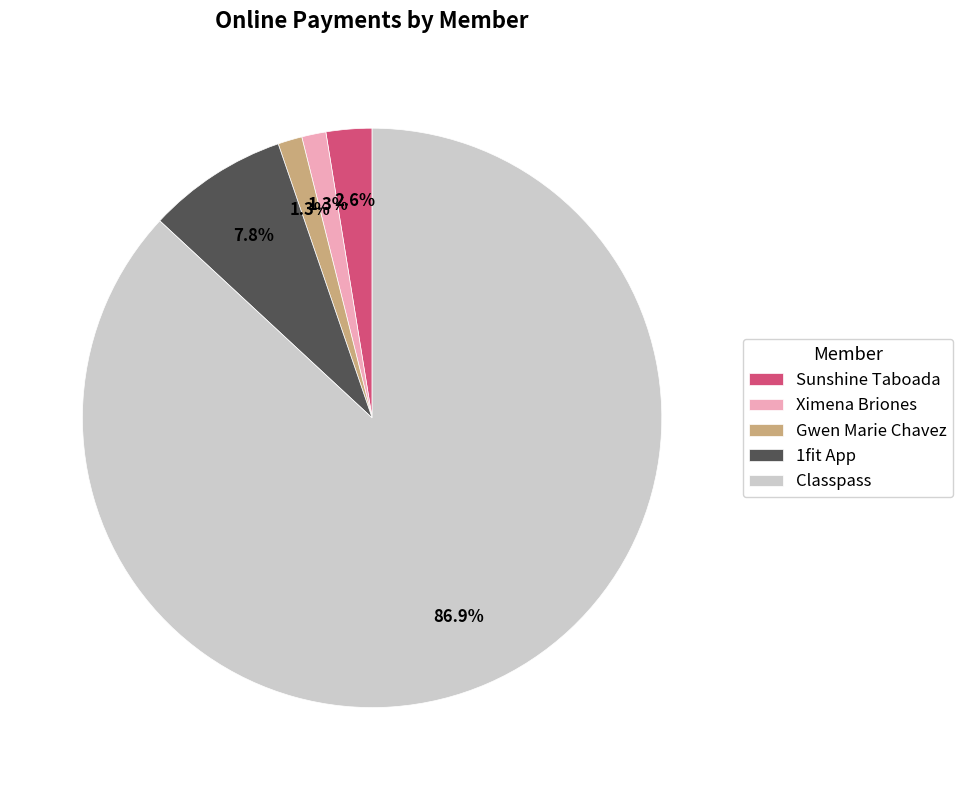

To the nearest percent, what portion does 1fit App represent?

8%